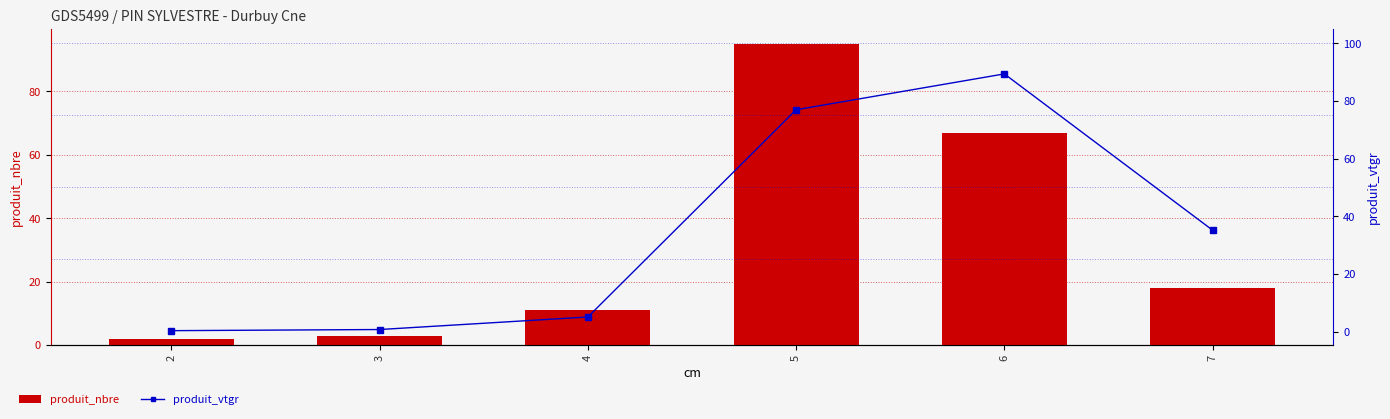

What is the difference between the highest and lowest values at 7?

17.2